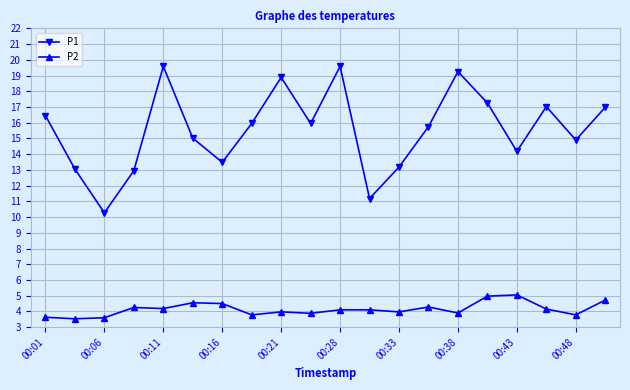

True or false: P1 and P2 cross at least once.

False